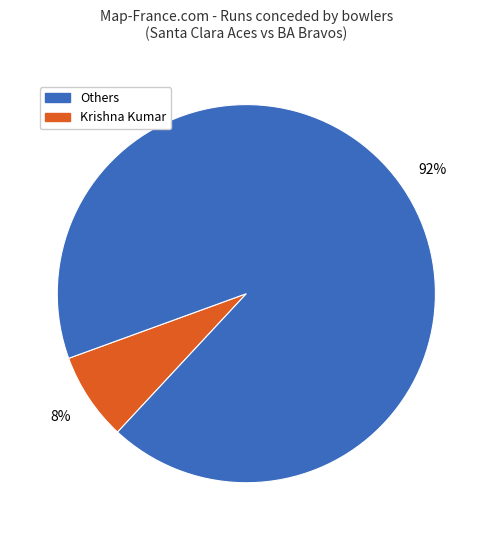

Is there any slice that represents more than half of the pie?

Yes